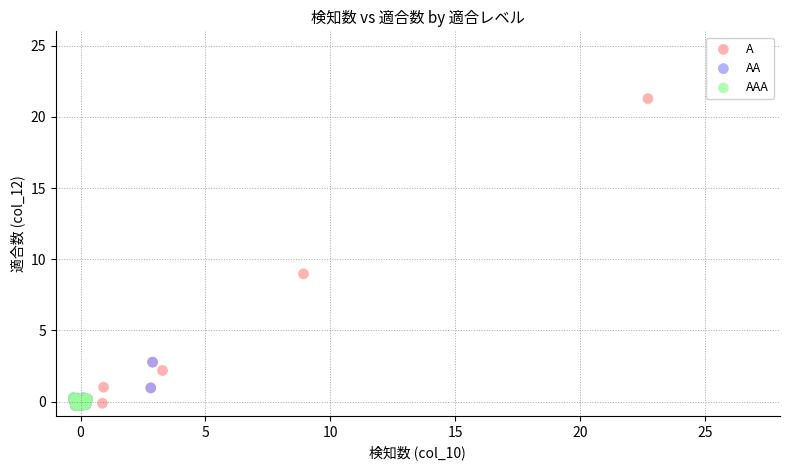

Which series reaches the maximum Y coordinate?

A